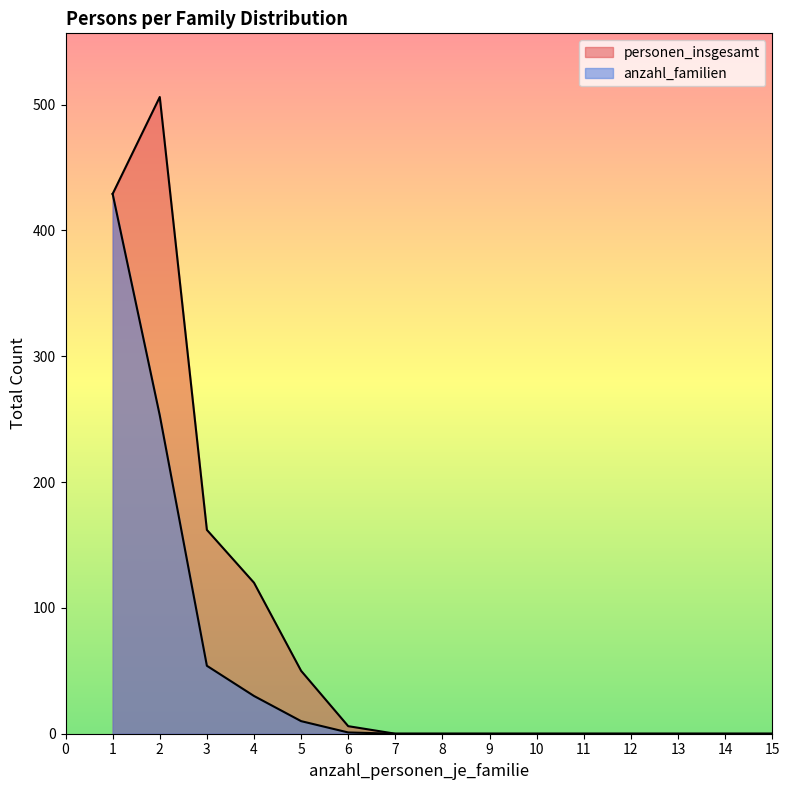

True or false: personen_insgesamt and anzahl_familien cross at least once.

False